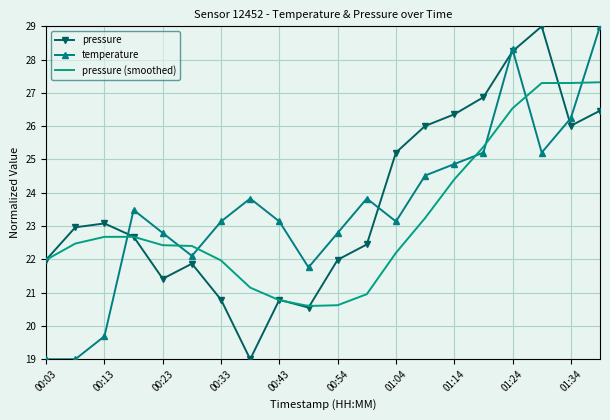

What is the lowest value of the pressure (smoothed) series?

20.6